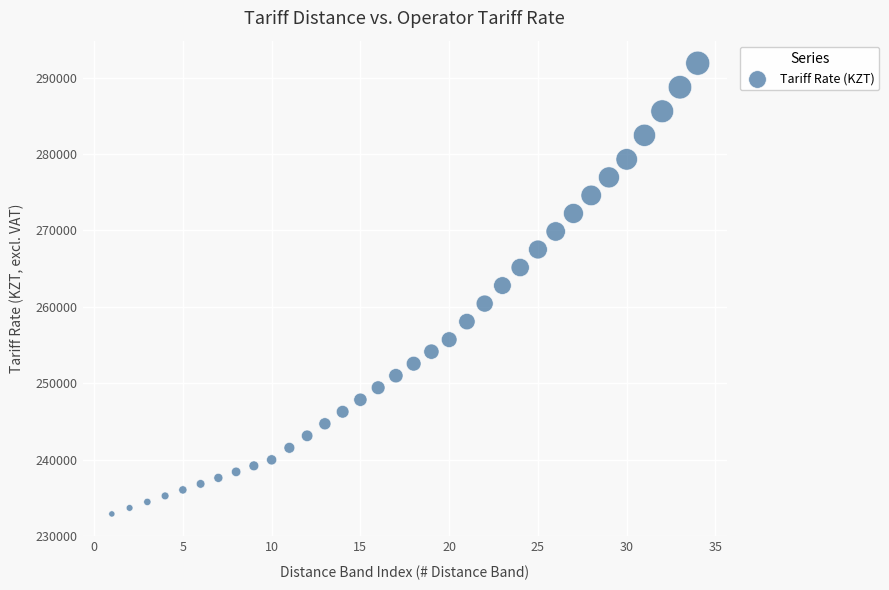

What is the range of Y values (max minus min)?

58983